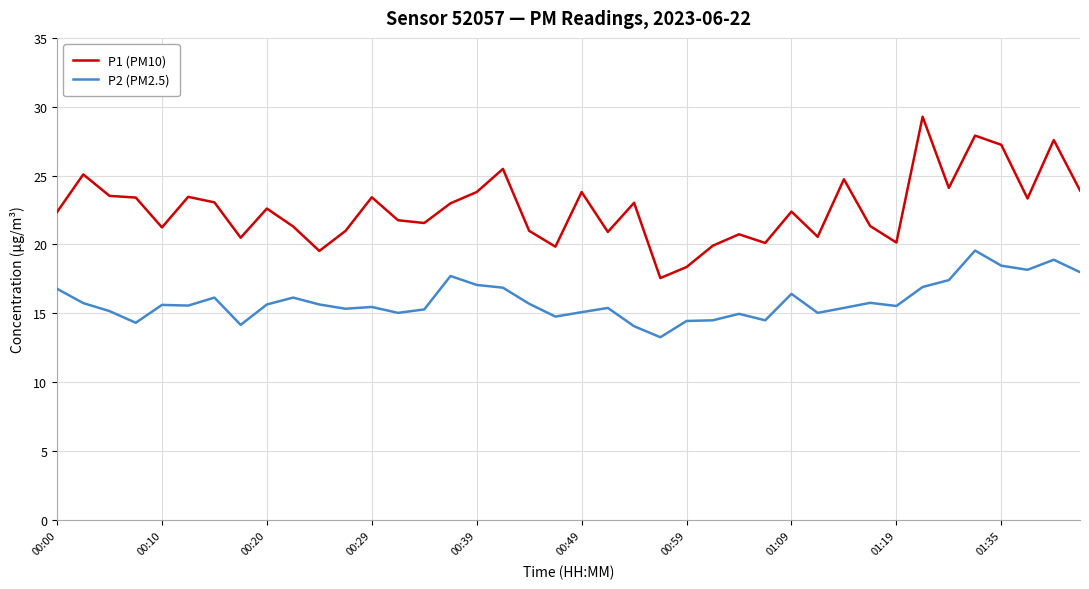

True or false: P2 (PM2.5) and P1 (PM10) intersect in this chart.

False